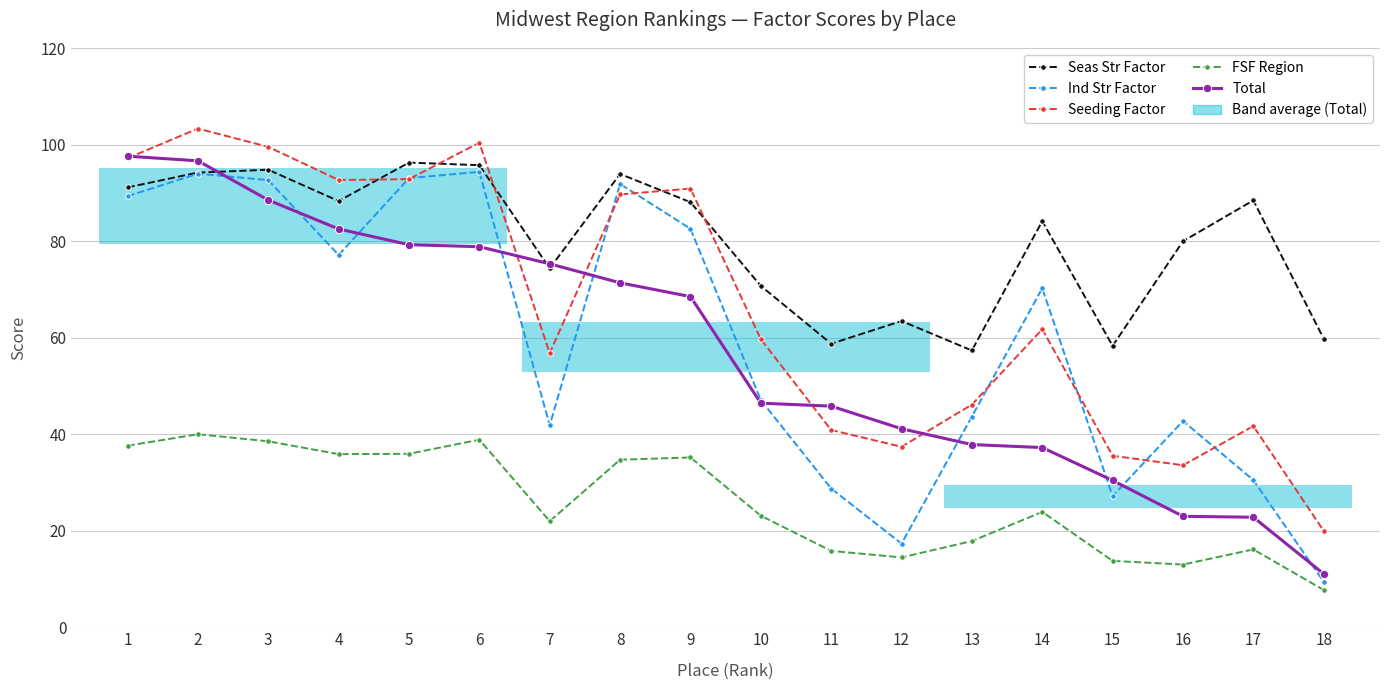

Does the chart contain any negative values?

No